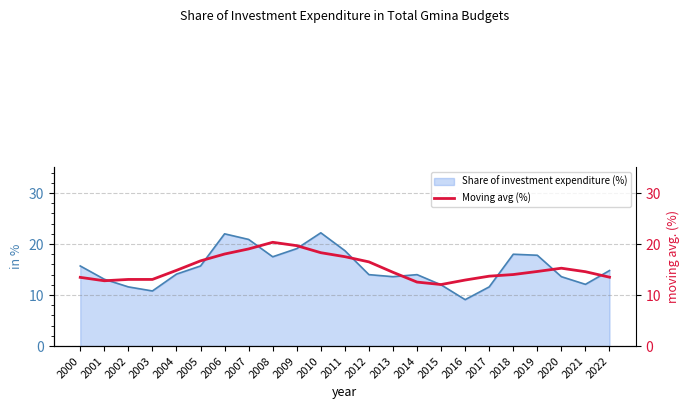

Reading left to right, what are all the values shown in this chart?

2000=13.5	2001=12.8	2002=13.1	2003=13.1	2004=14.8	2005=16.7	2006=18.0	2007=19.0	2008=20.3	2009=19.7	2010=18.3	2011=17.5	2012=16.5	2013=14.5	2014=12.5	2015=12.1	2016=12.9	2017=13.7	2018=14.0	2019=14.6	2020=15.3	2021=14.6	2022=13.5